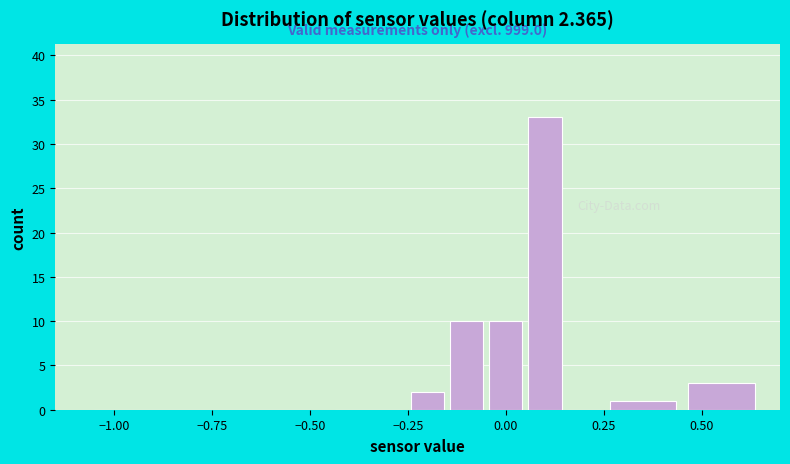

Around what value on the x-axis is the tallest bar? Give the approximate position of its centre, as read against the axis.

0.10